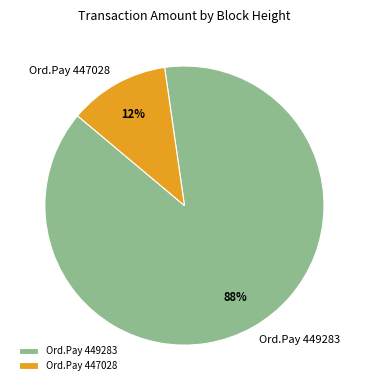

How many slices are in this pie chart?

2